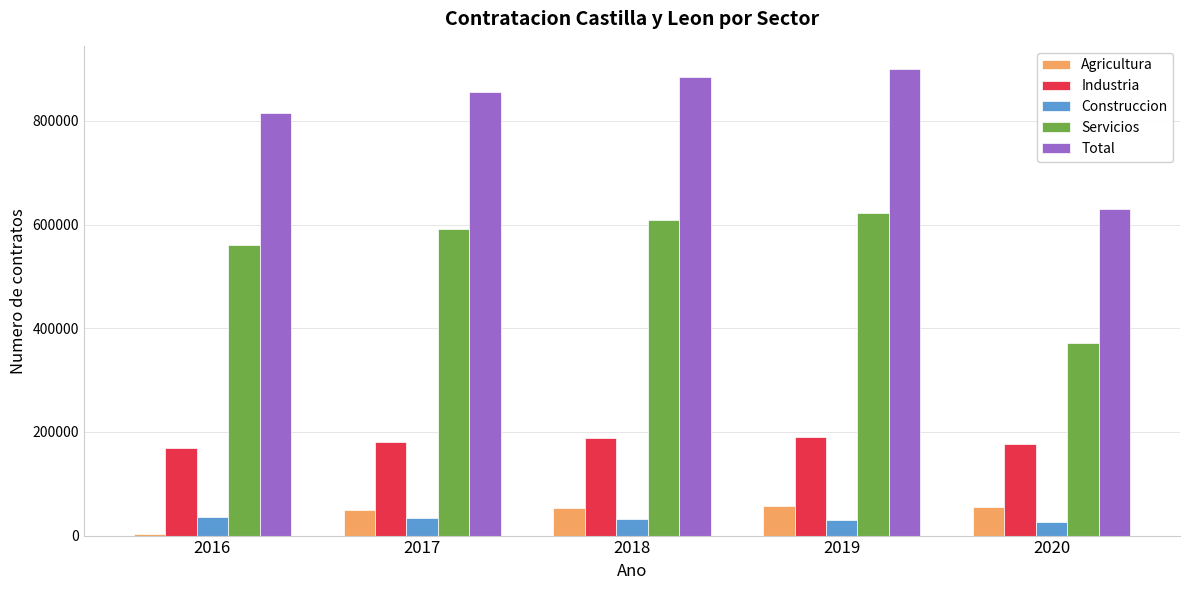

What is the sum of all Construccion values?

159073